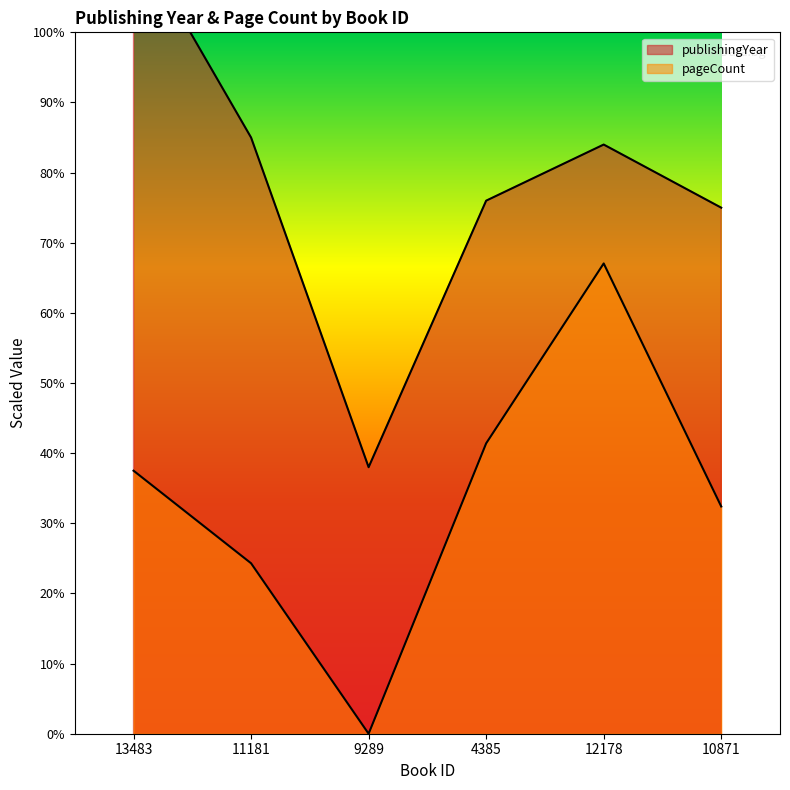

True or false: pageCount has a value of 828 at 4385.

True